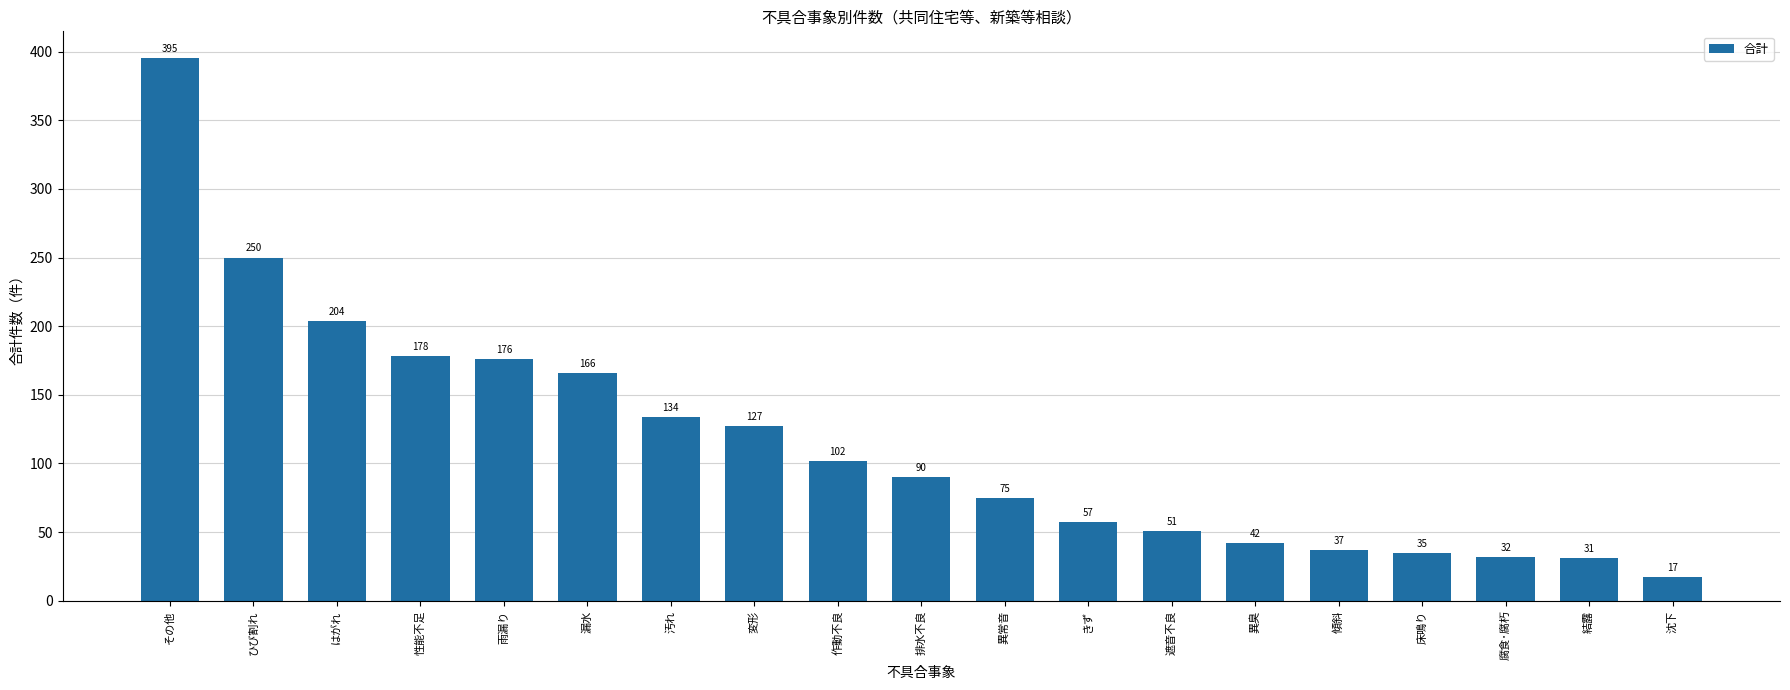

What is the approximate value at 漏水?

166